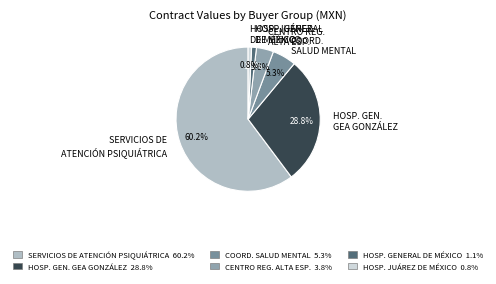

Approximately how many times larger is the value at CENTRO REG. ALTA ESP. compared to COORD. SALUD MENTAL?

0.7